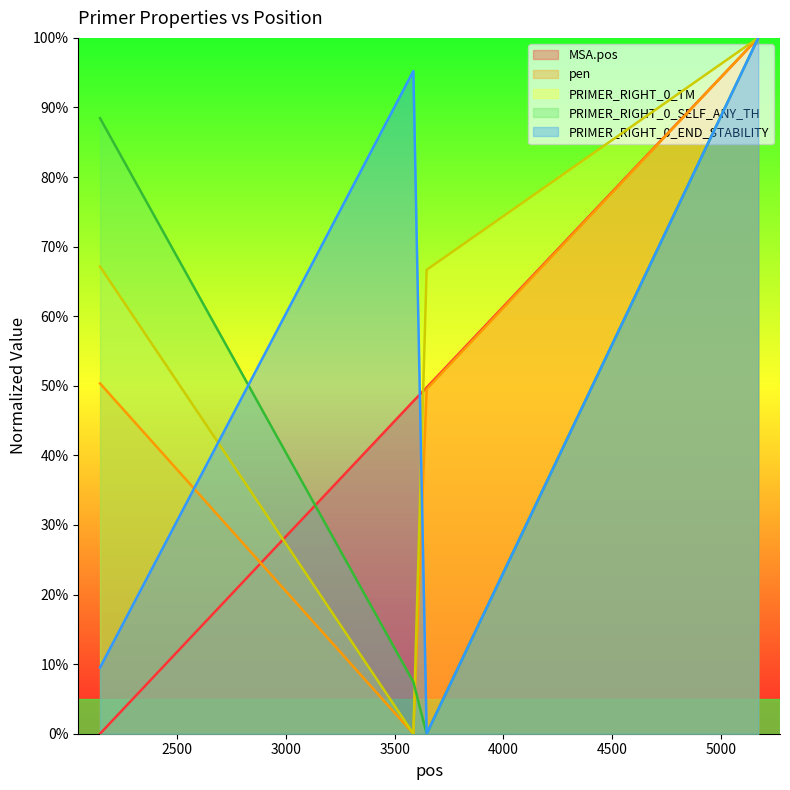

How many categories are shown in the chart?

4